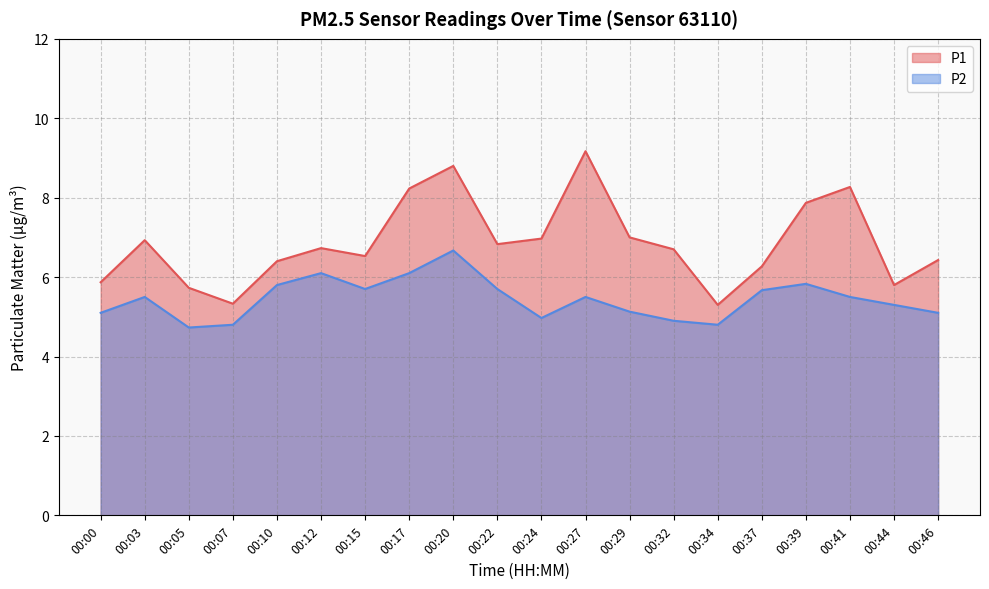

What is the sum of the P2 values at 00:05 and 00:10?

10.5